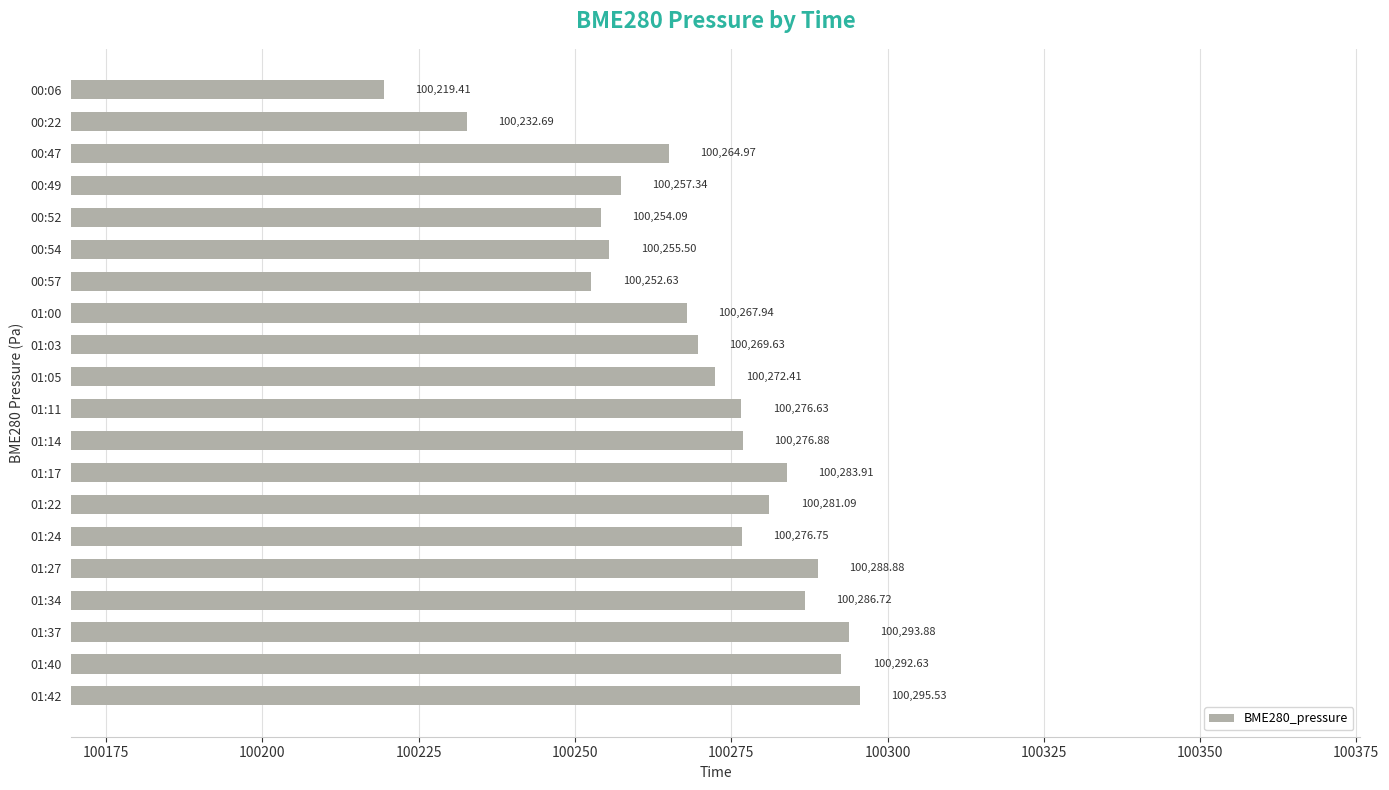

Rank the categories by value from highest to lowest.

01:42, 01:37, 01:40, 01:27, 01:34, 01:17, 01:22, 01:14, 01:24, 01:11, 01:05, 01:03, 01:00, 00:47, 00:49, 00:54, 00:52, 00:57, 00:22, 00:06